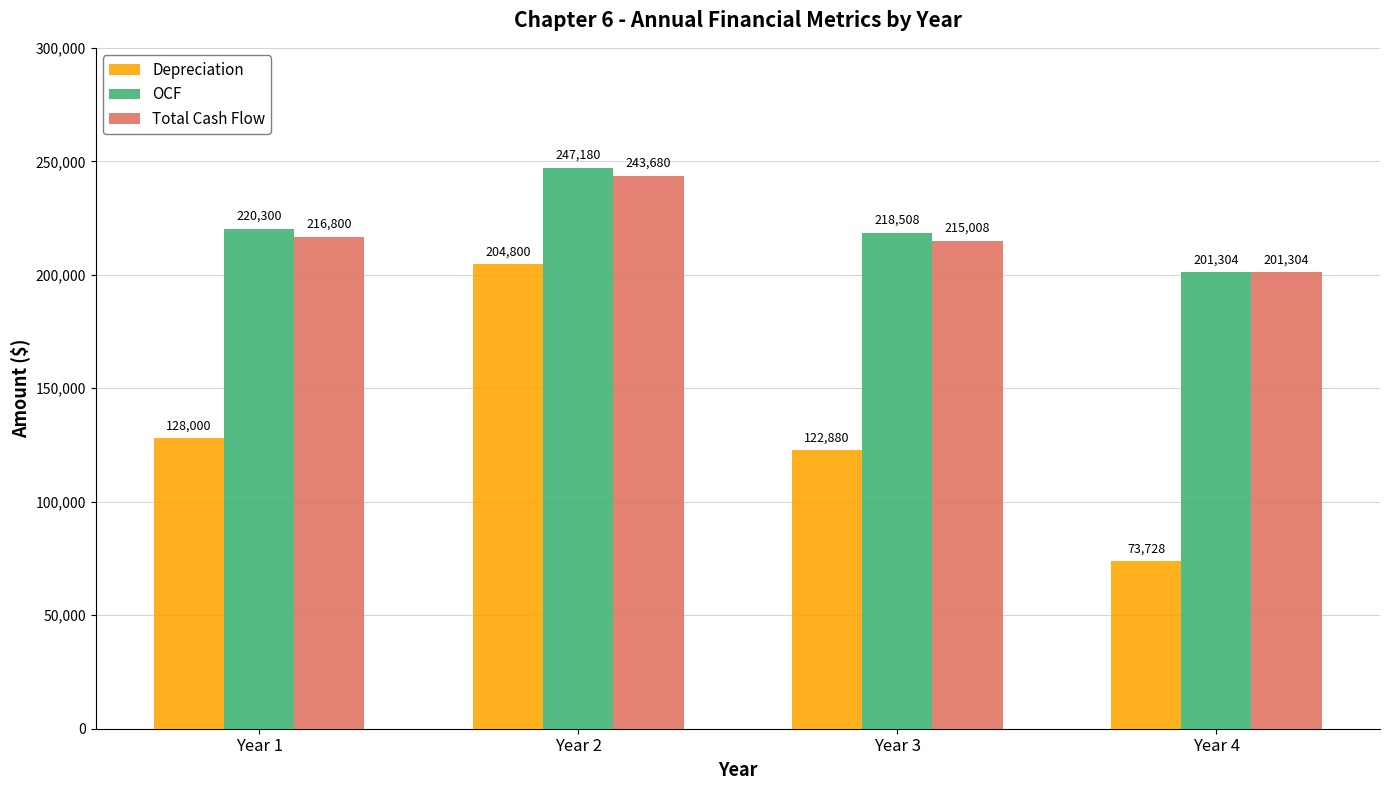

True or false: Total Cash Flow has a value of 84587.0 at Year 2.

False